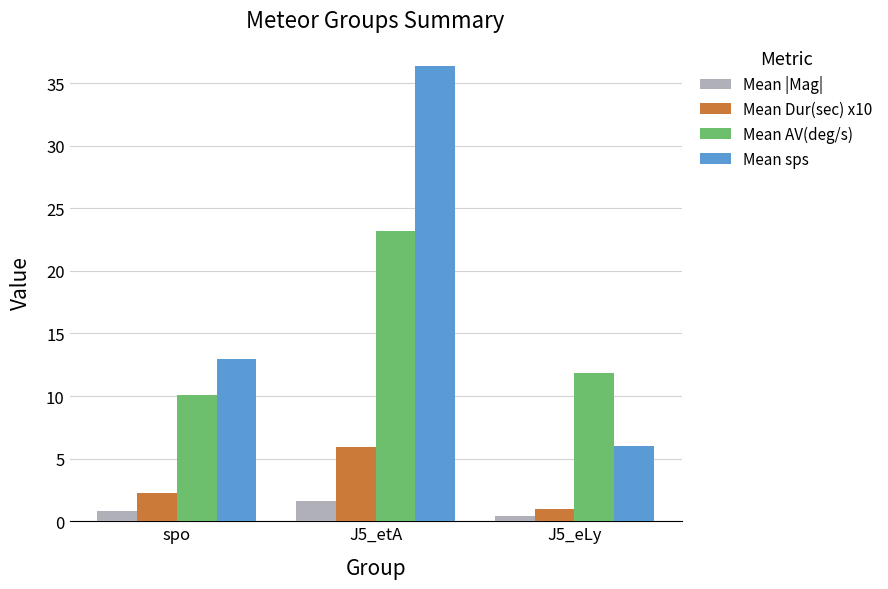

Which category has the lowest value across all series?

J5_eLy